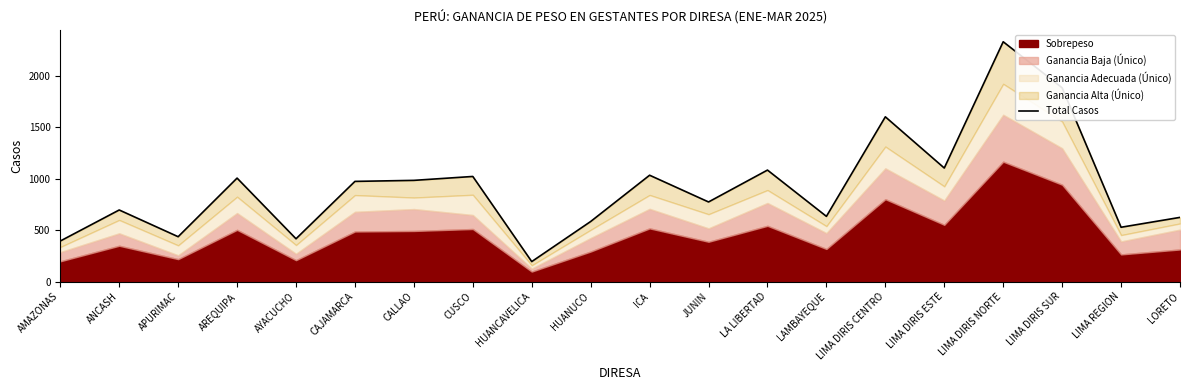

What position from the right is AYACUCHO?

16